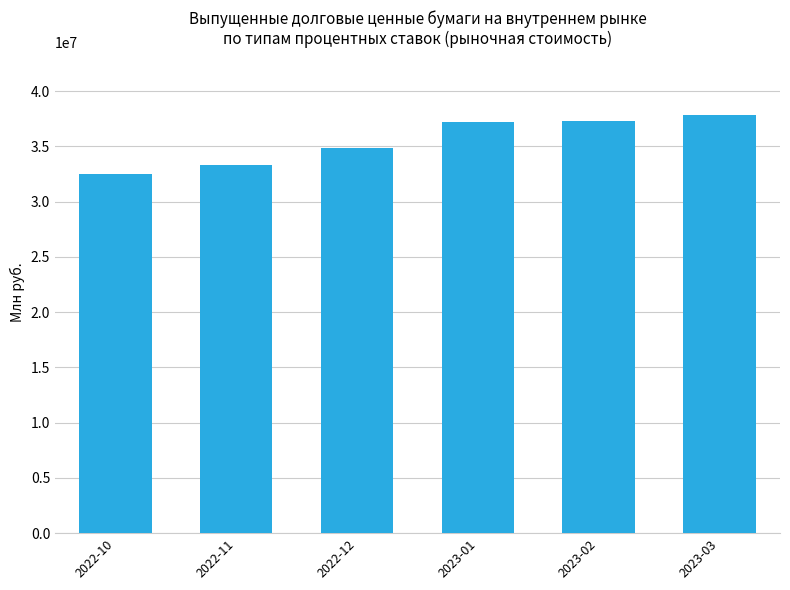

Does the chart contain any negative values?

No